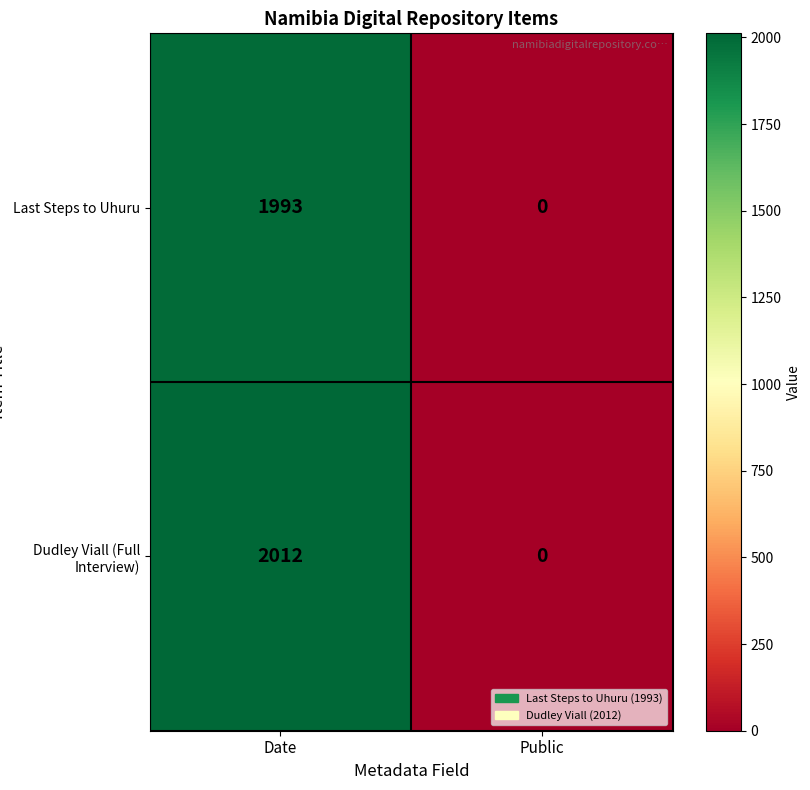

Which series changed the most between Date and Public?

Dudley Viall (Full Interview)